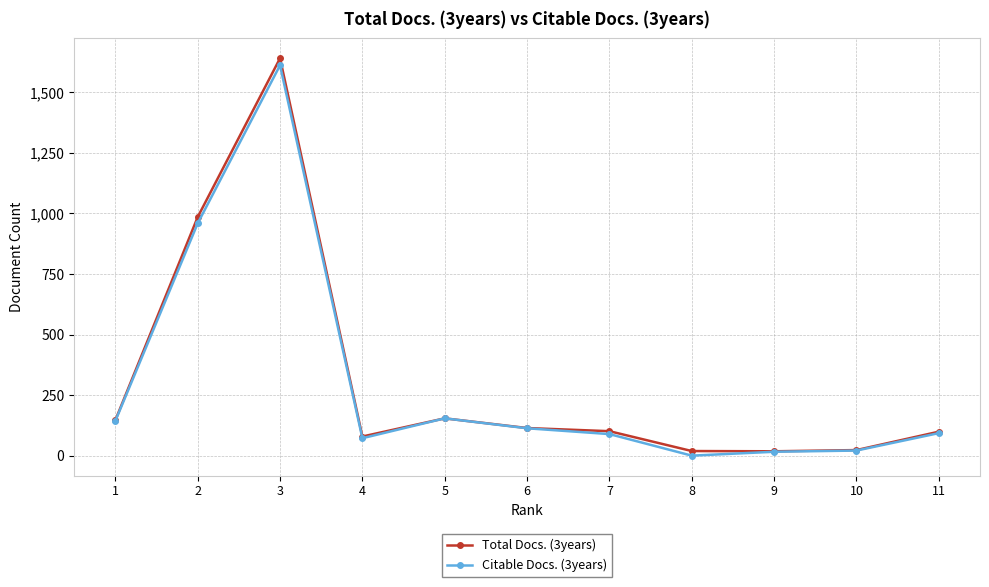

What are all the series names shown in the legend?

Total Docs. (3years), Citable Docs. (3years)